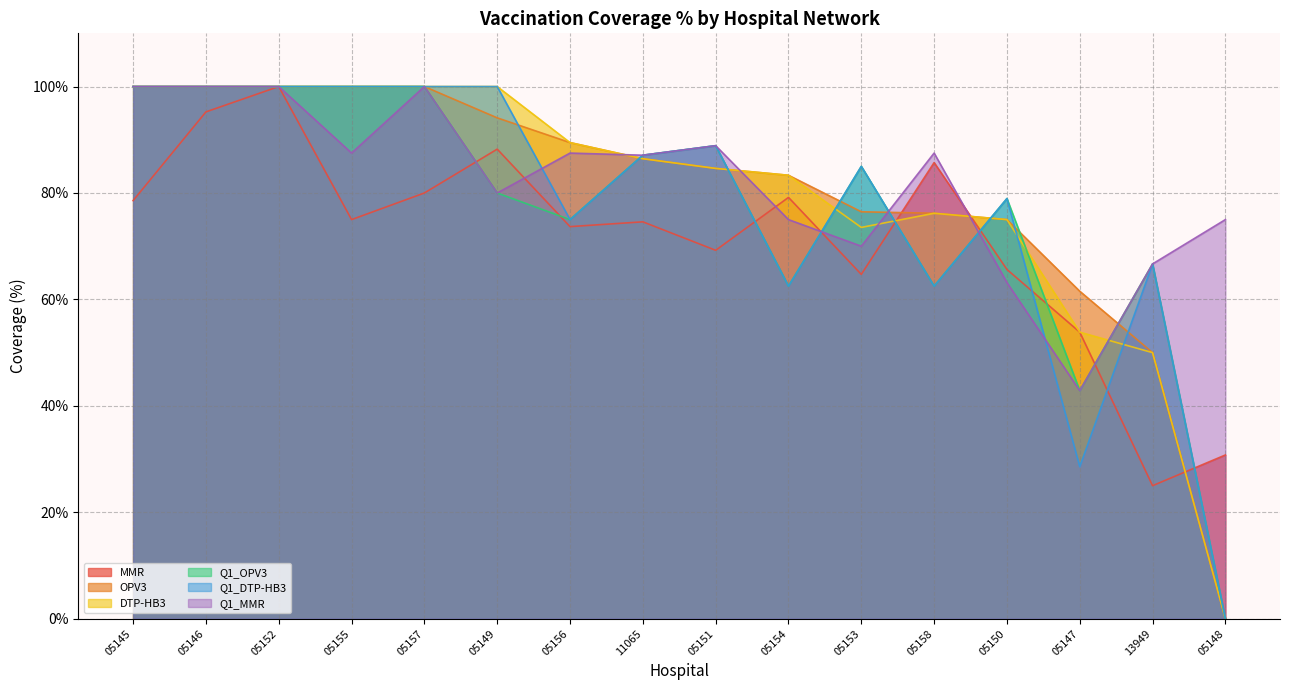

At which category does the chart reach its peak across all series?

05152